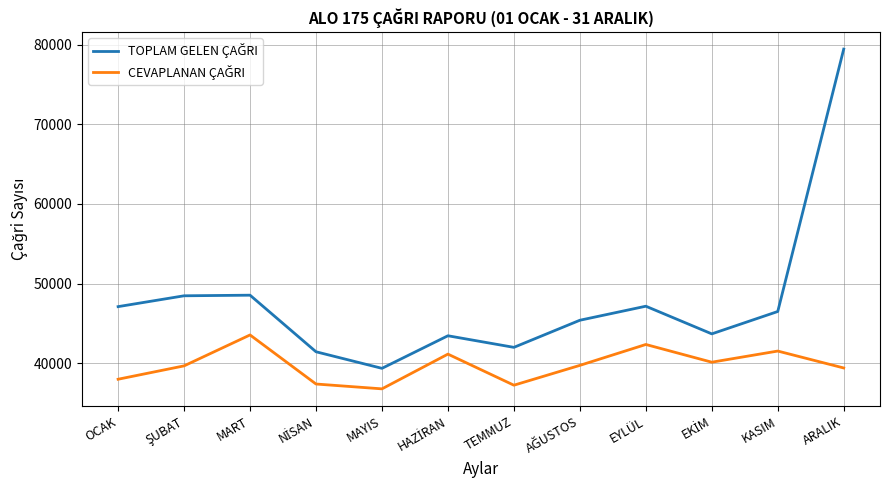

What is the spread (max minus min) of values at EYLÜL?

4811